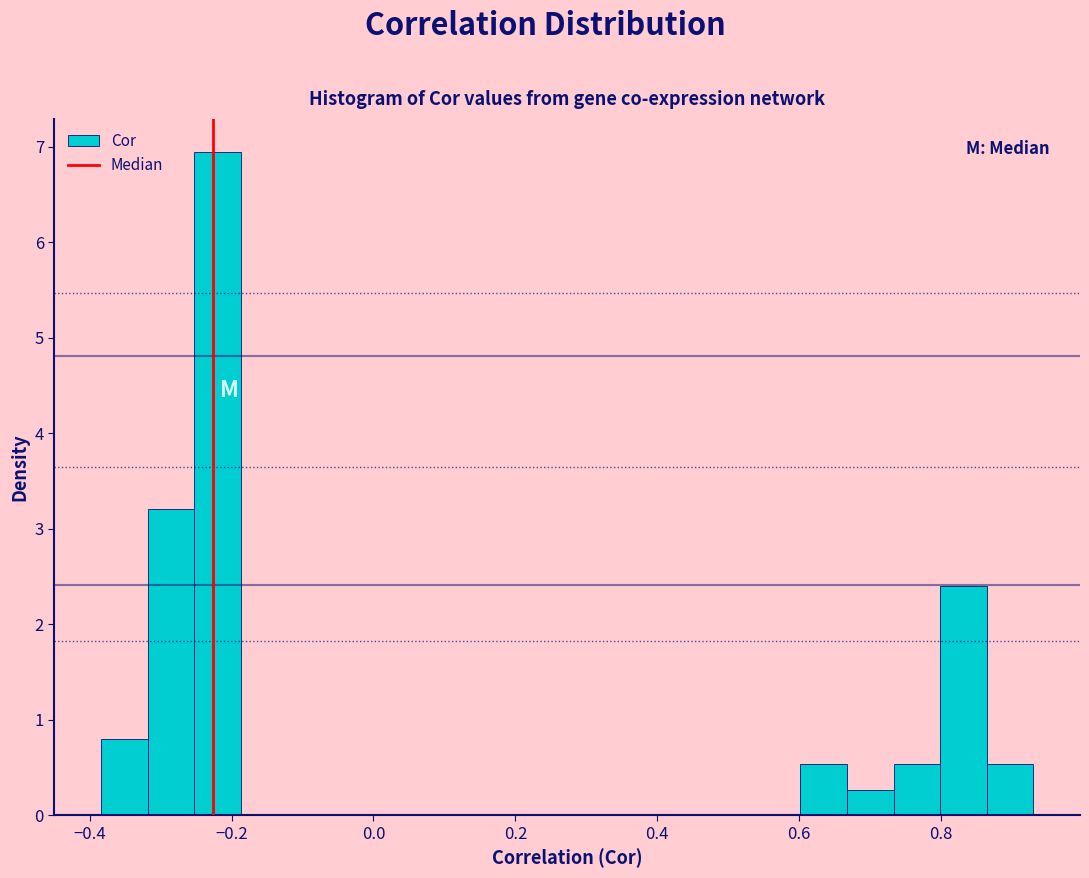

Read against the x-axis, roughly where is the centre of the tallest bar?

-0.22